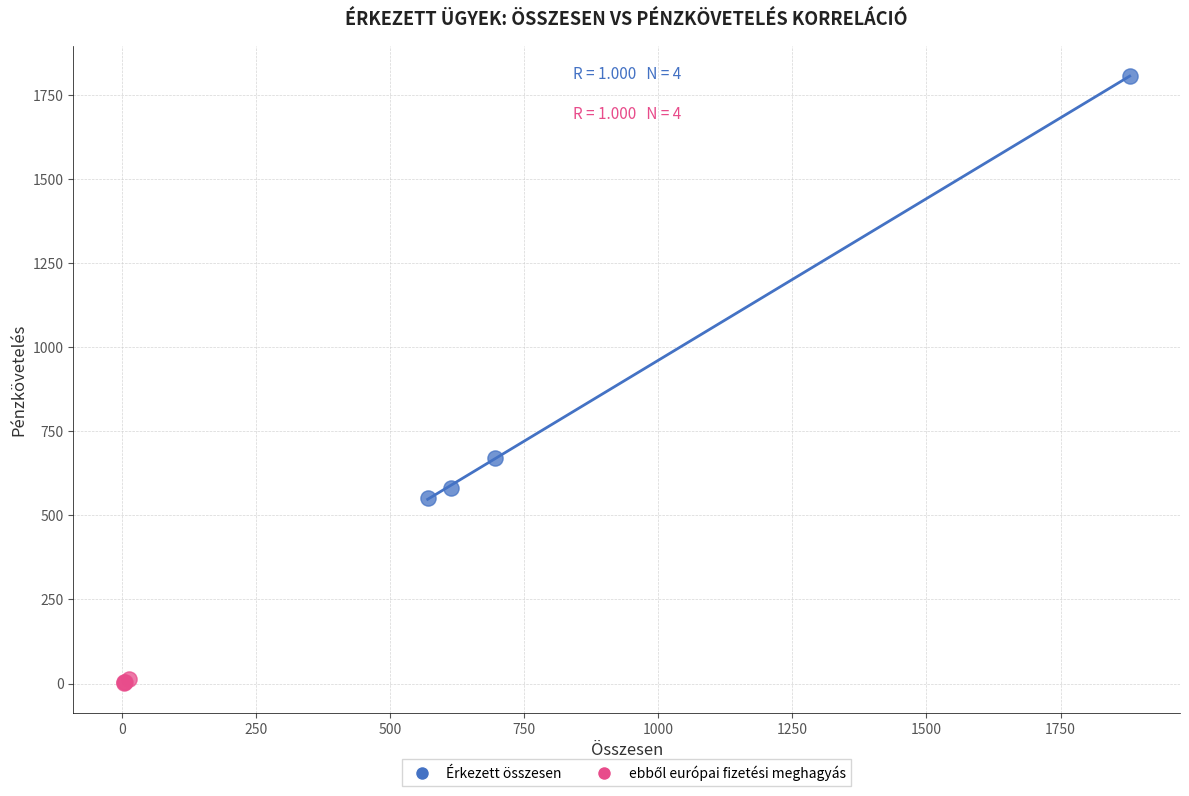

Which series has the largest Y range (max minus min)?

Érkezett összesen